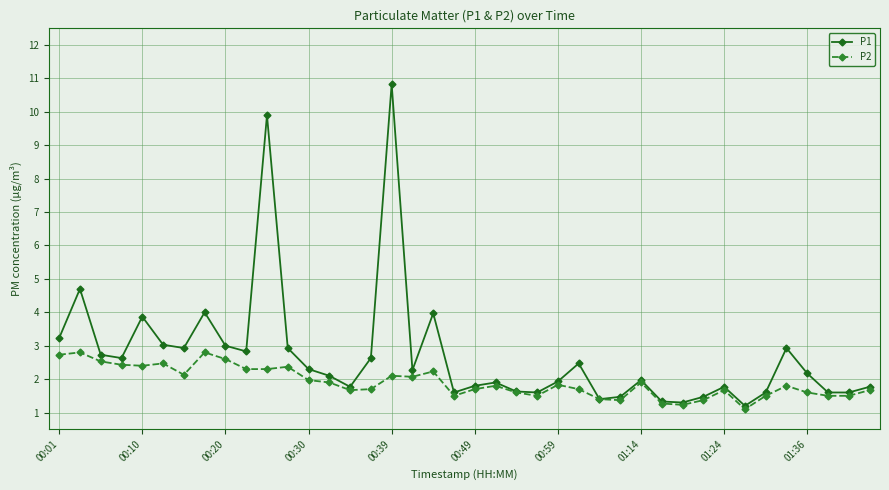

What is the value of the P1 point at the 9th from the left?

3.0